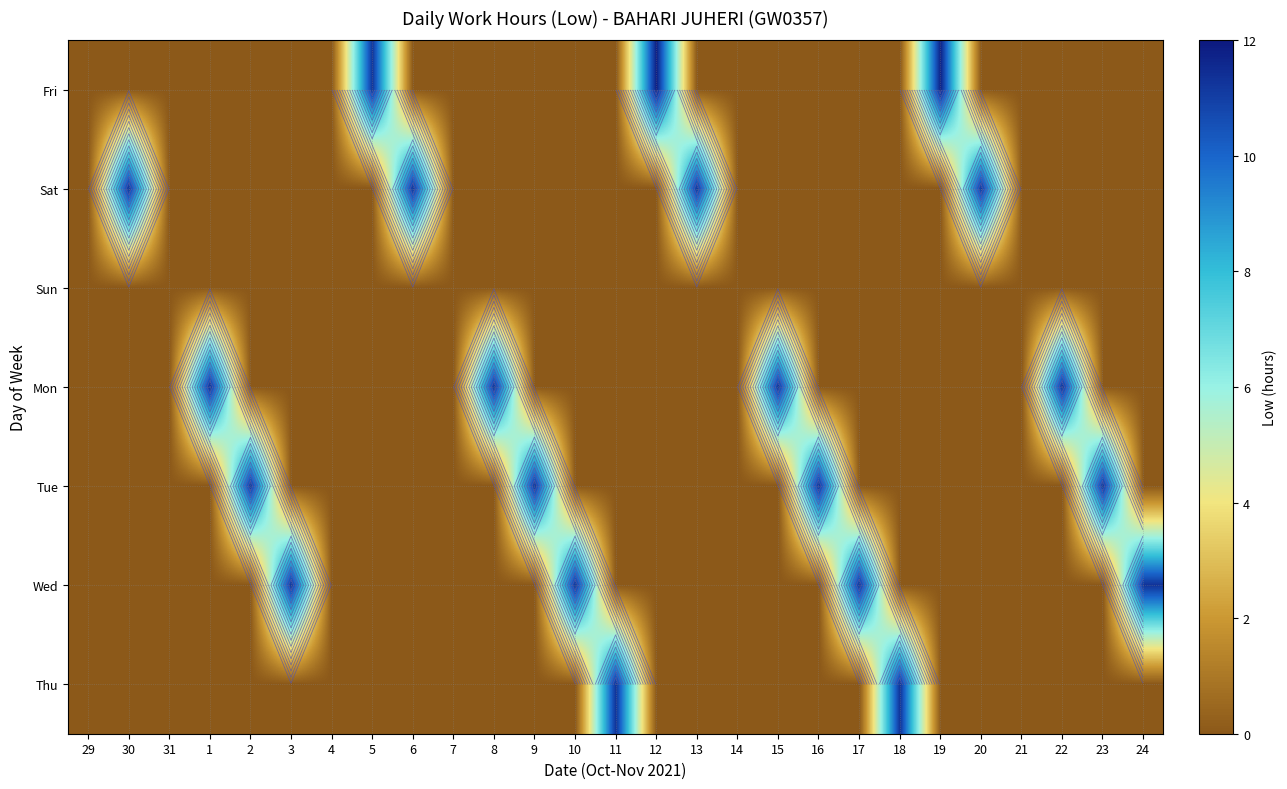

At which category is the sum across all series the highest?

12